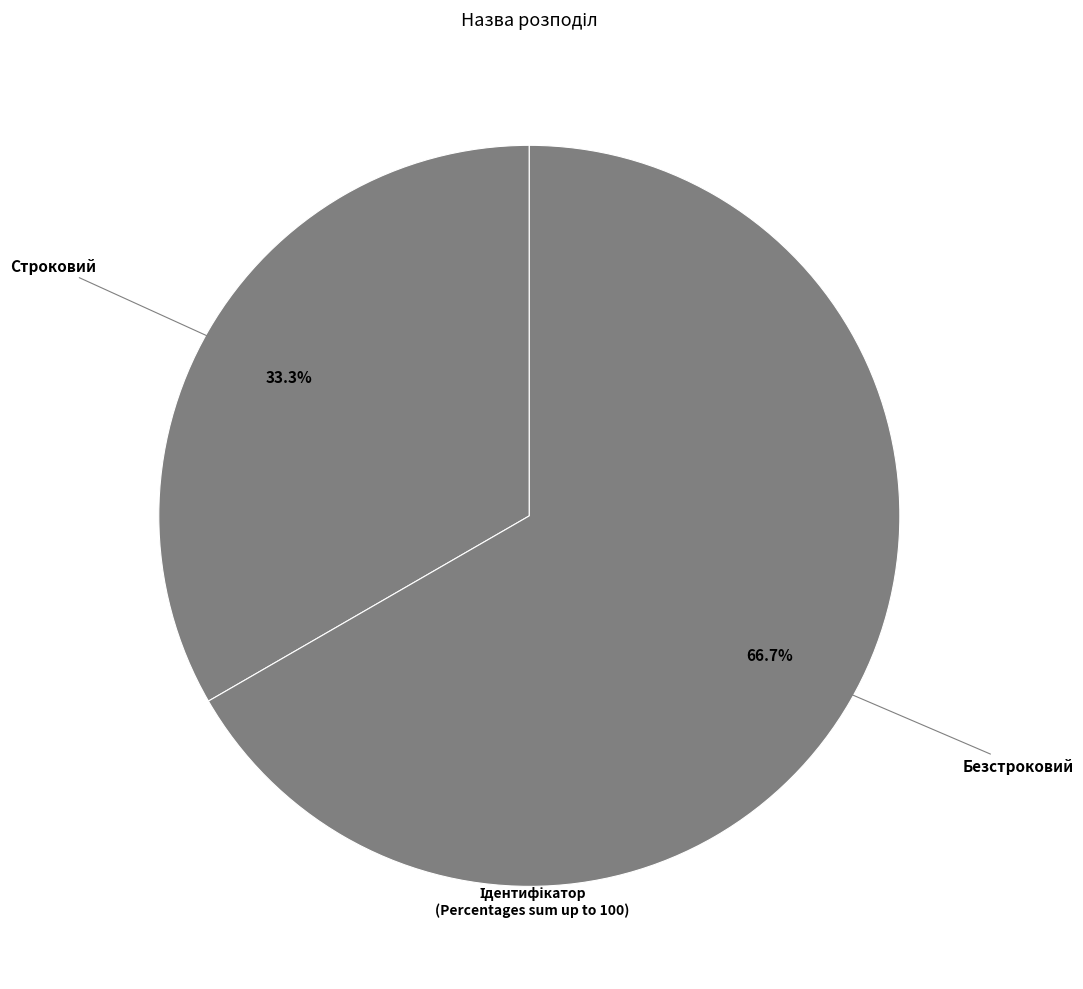

How many slices are in this pie chart?

2